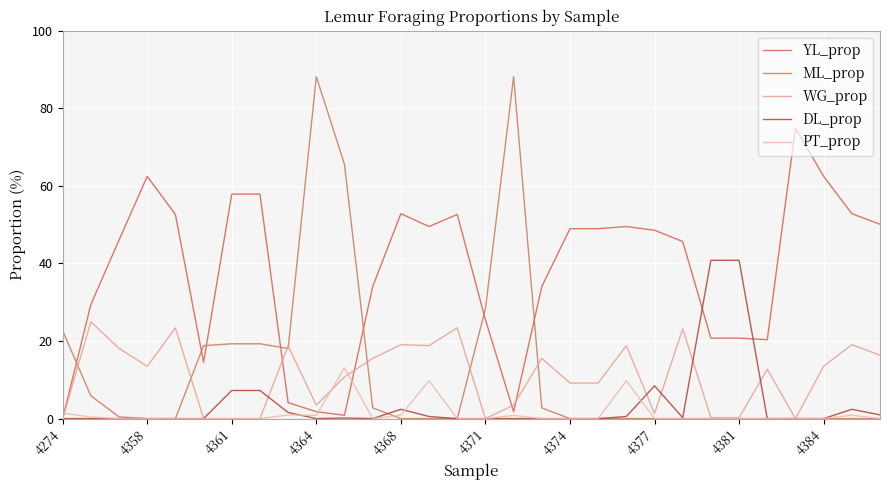

List the series in order of their peak value, lowest first.

PT_prop, WG_prop, DL_prop, YL_prop, ML_prop